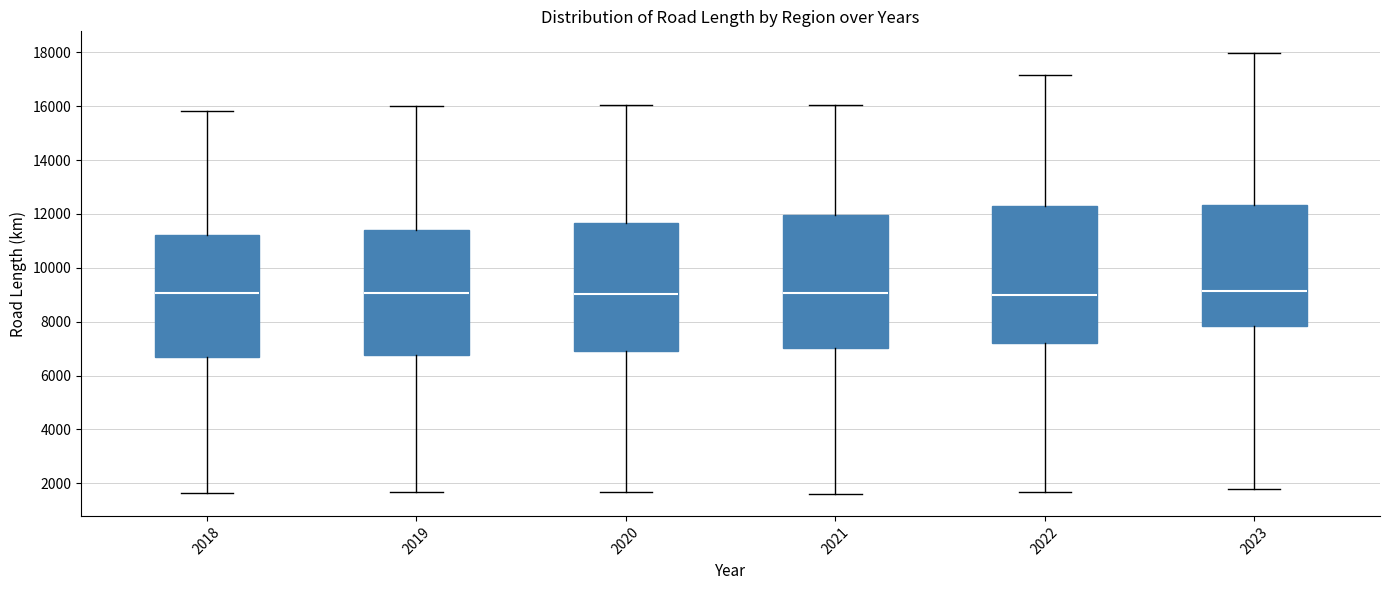

Reading left to right, read every box against the y-axis: the position of its median line, the range the box covers, and the ends of its whiskers. The values are not printed on the chart, so give them approximately, as read against the axis.

2018: median 9000, box 6600 to 11200, whiskers 1600 to 15800
2019: median 9000, box 6800 to 11400, whiskers 1600 to 16000
2020: median 9000, box 7000 to 11600, whiskers 1600 to 16000
2021: median 9000, box 7000 to 12000, whiskers 1600 to 16000
2022: median 9000, box 7200 to 12200, whiskers 1600 to 17200
2023: median 9200, box 7800 to 12400, whiskers 1800 to 18000